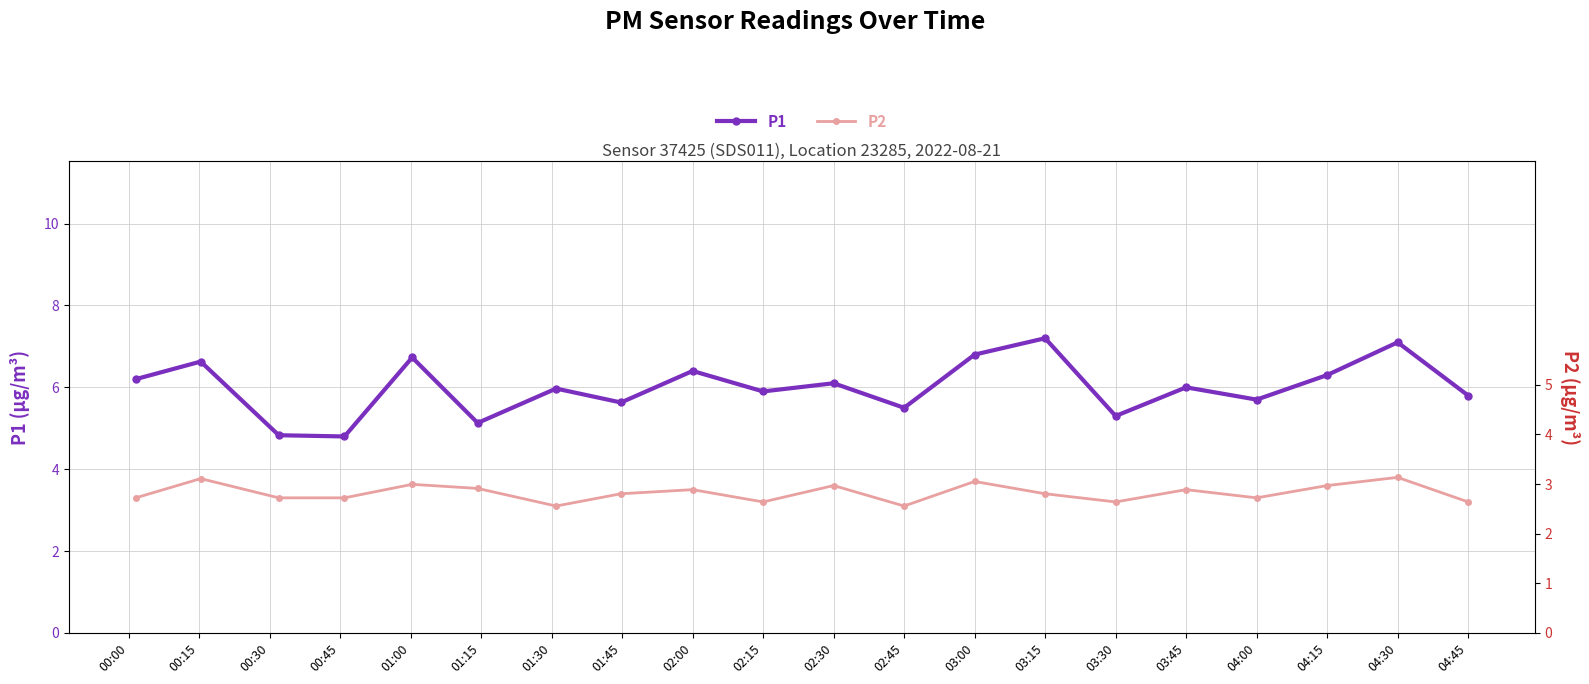

What is the difference between the highest and lowest values at 00:30?

1.5